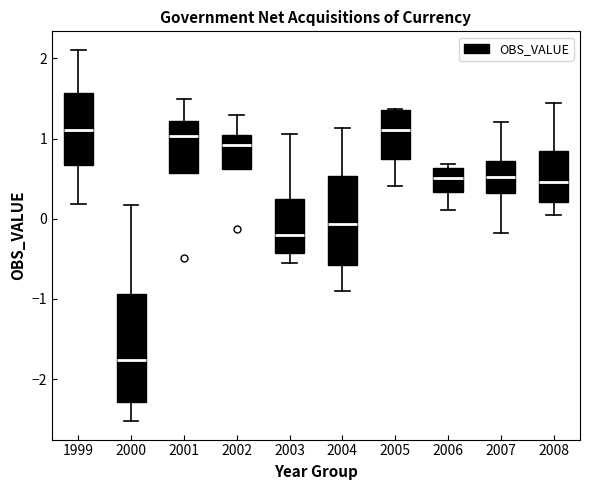

Reading left to right, read every box against the y-axis: the position of its median line, the range the box covers, and the ends of its whiskers. The values are not printed on the chart, so give them approximately, as read against the axis.

1999: median 1.1, box 0.7 to 1.6, whiskers 0.2 to 2.1
2000: median -1.8, box -2.3 to -0.9, whiskers -2.5 to 0.2
2001: median 1.0, box 0.6 to 1.2, whiskers 0.6 to 1.5
2002: median 0.9, box 0.6 to 1.0, whiskers 0.6 to 1.3
2003: median -0.2, box -0.4 to 0.2, whiskers -0.6 to 1.1
2004: median -0.1, box -0.6 to 0.5, whiskers -0.9 to 1.1
2005: median 1.1, box 0.7 to 1.4, whiskers 0.4 to 1.4
2006: median 0.5, box 0.3 to 0.6, whiskers 0.1 to 0.7
2007: median 0.5, box 0.3 to 0.7, whiskers -0.2 to 1.2
2008: median 0.5, box 0.2 to 0.8, whiskers 0.0 to 1.4